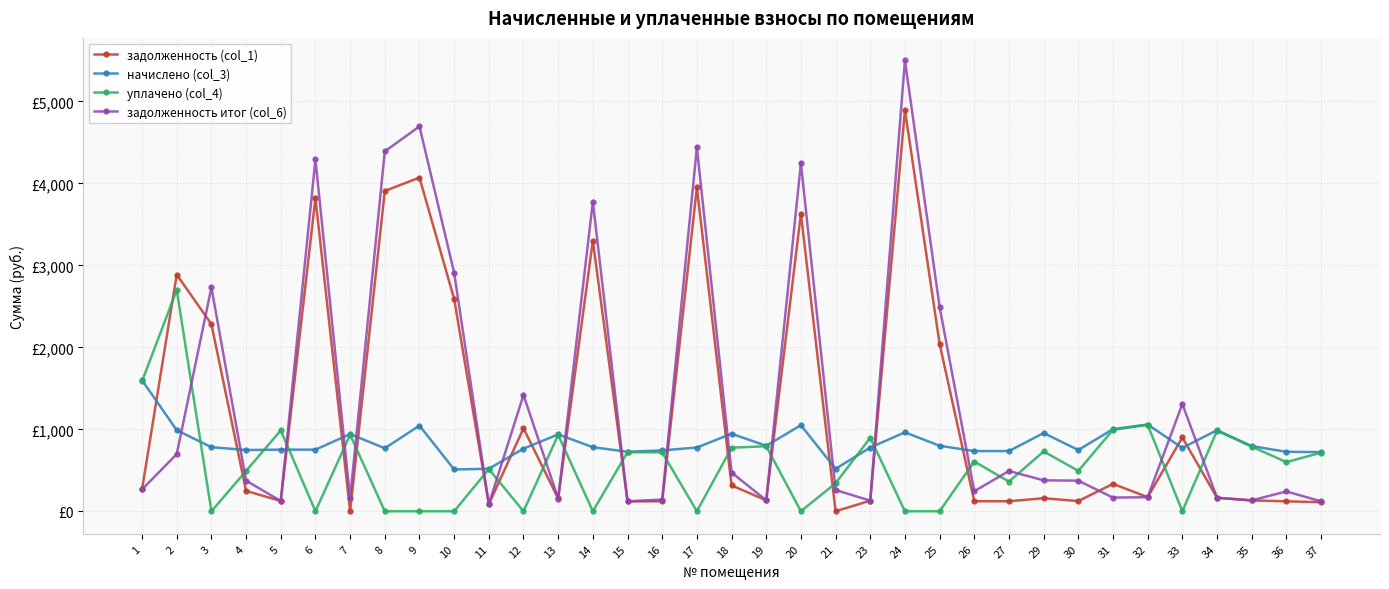

What are all the series names shown in the legend?

задолженность (col_1), начислено (col_3), уплачено (col_4), задолженность итог (col_6)